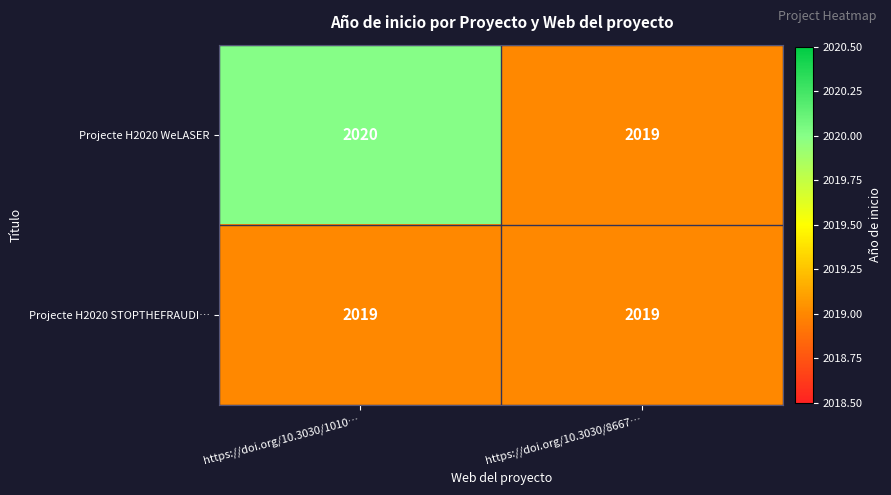

Read the Projecte H2020 STOPTHEFRAUDI… value at https://doi.org/10.3030/8667….

2019